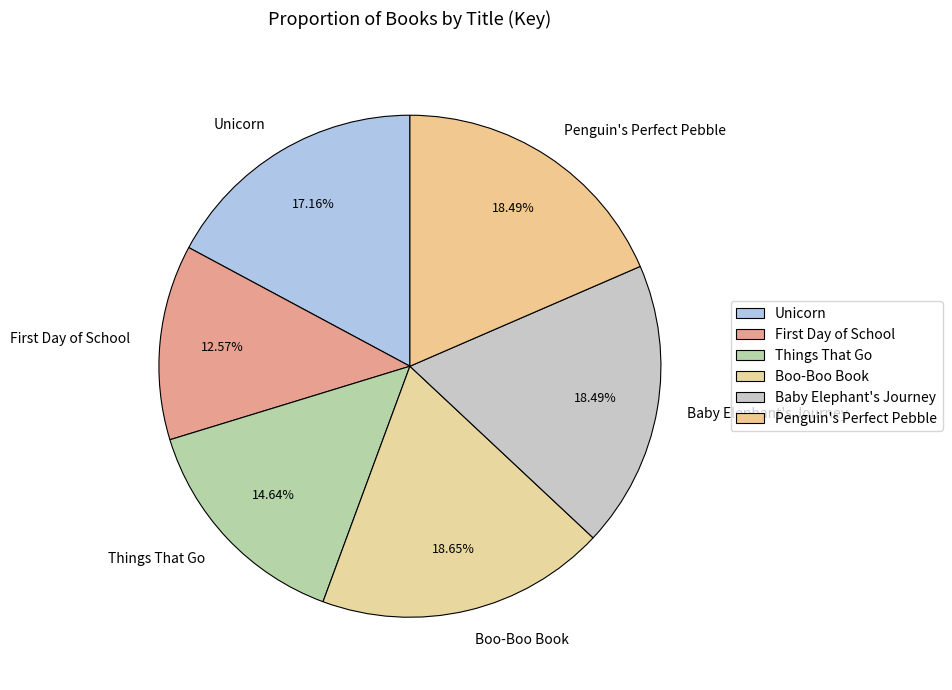

What is the smallest slice in the pie chart?

First Day of School